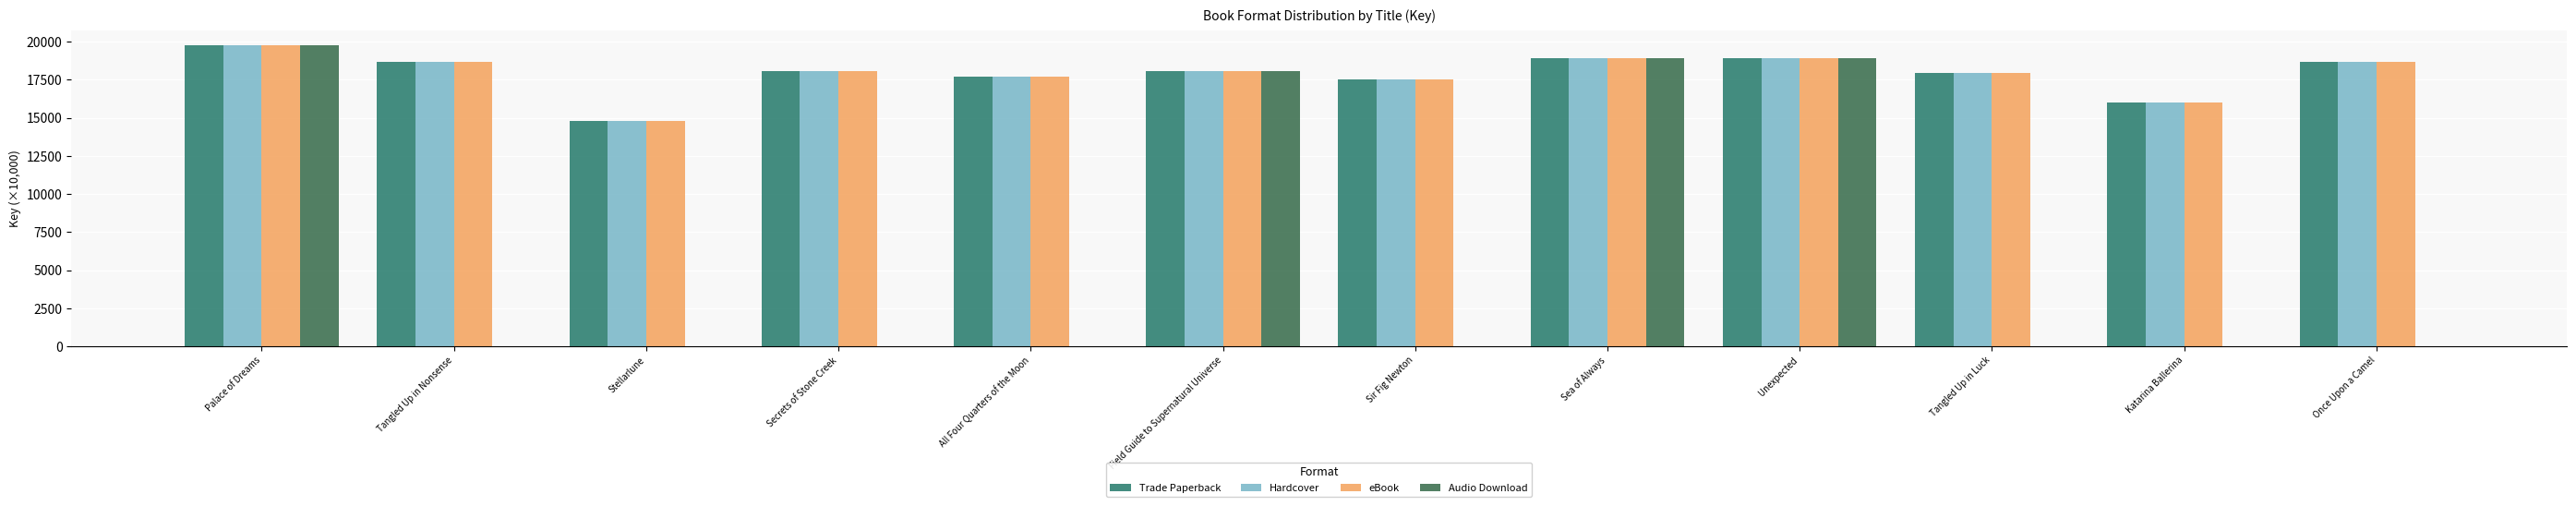

What is the average value of the Audio Download series?

6305.5